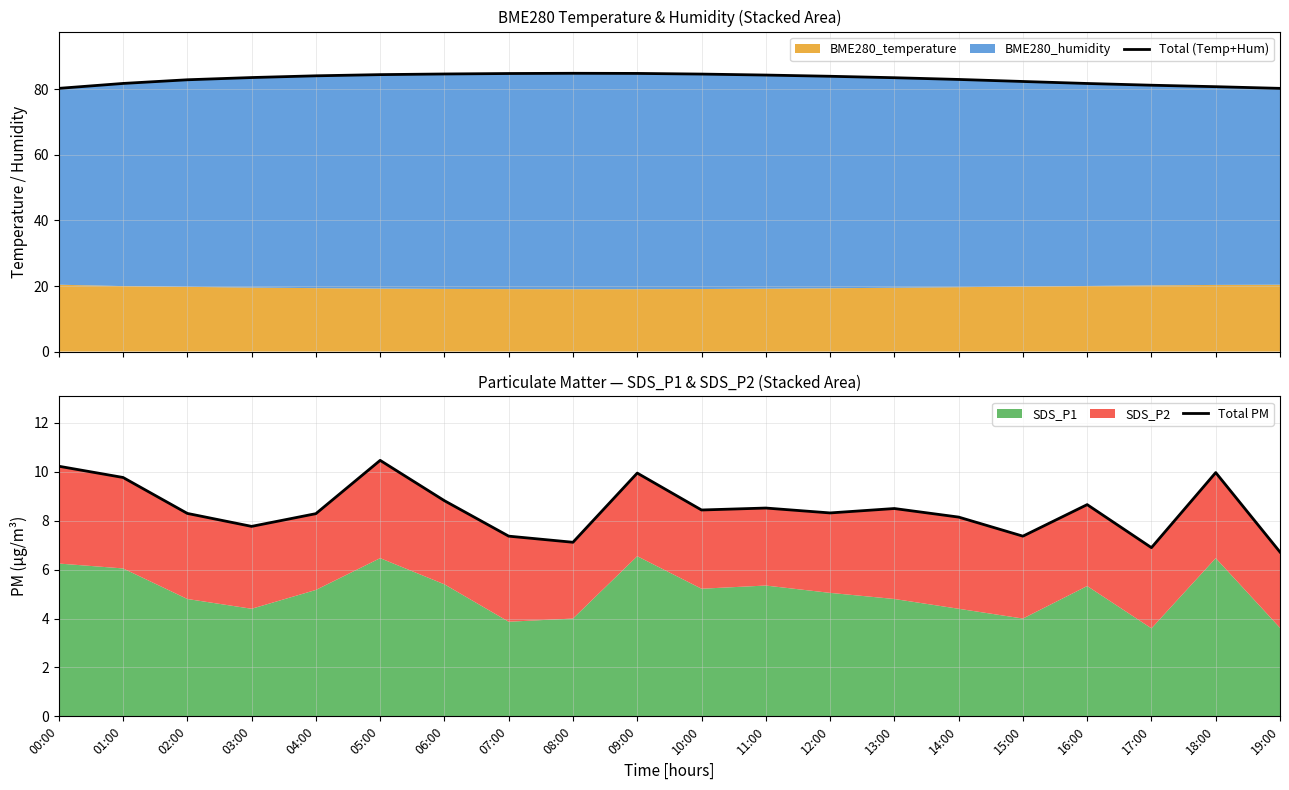

At how many categories does at least one series exceed 53?

20